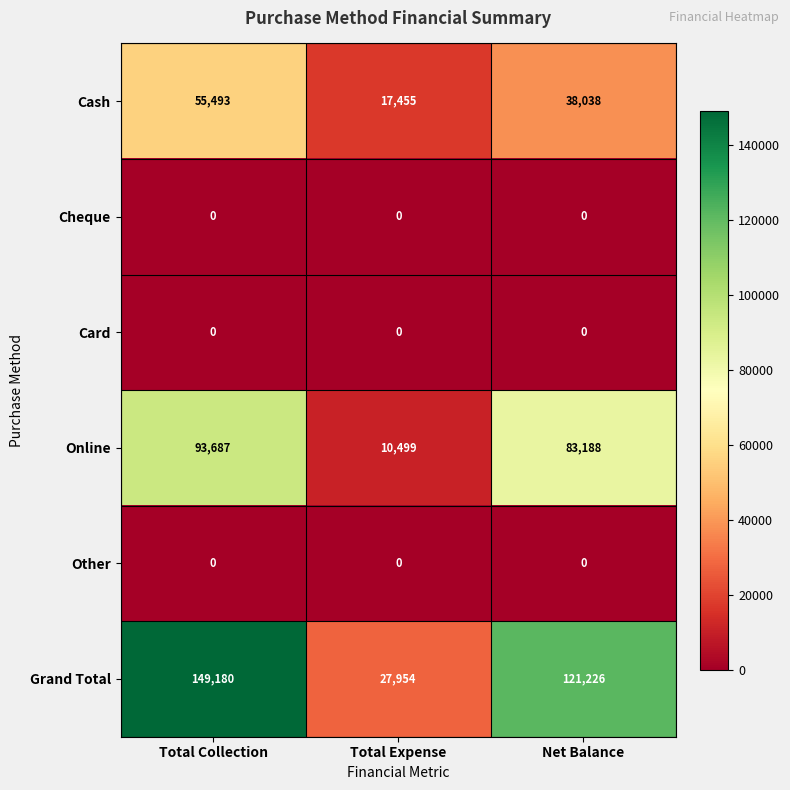

Which series has the largest range (max minus min)?

Grand Total